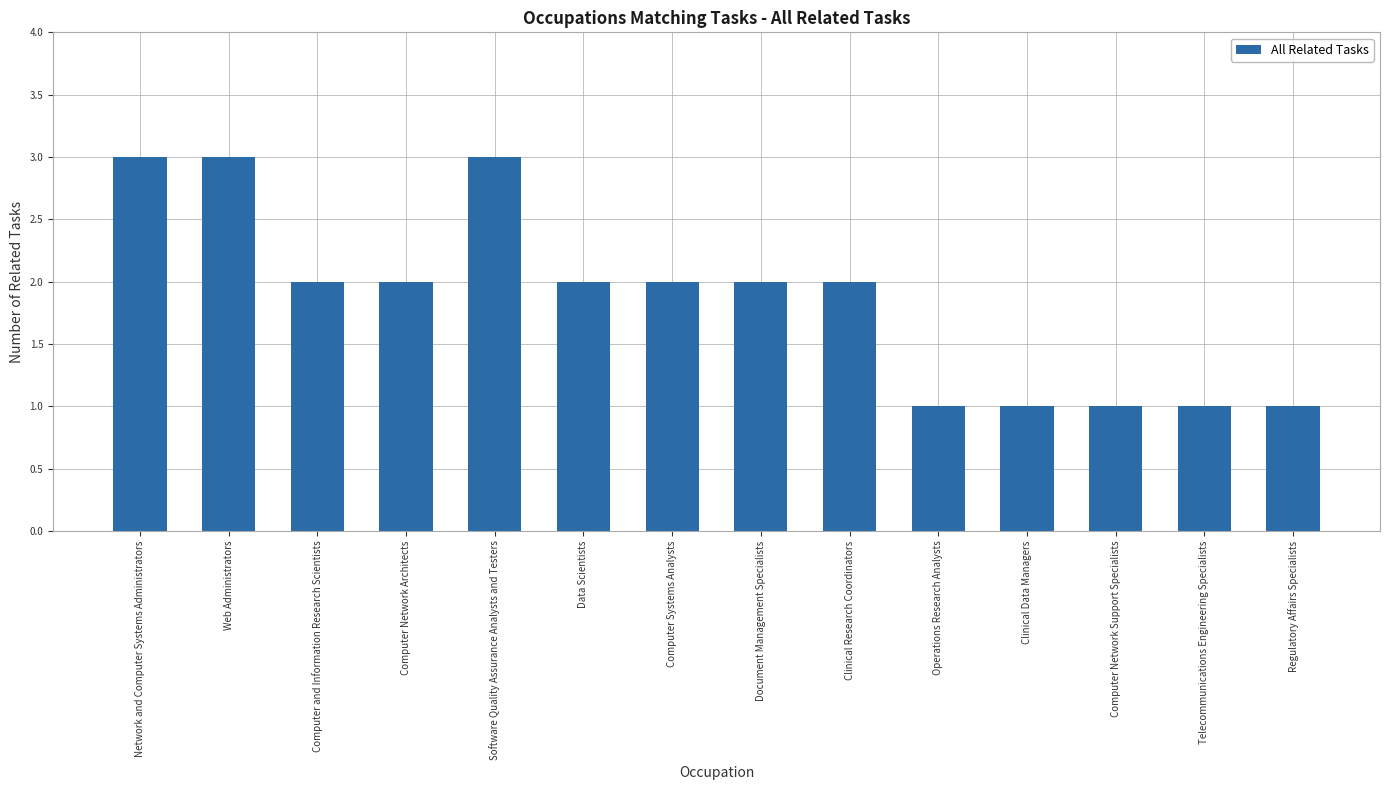

What is the difference between the maximum and second lowest values?

2